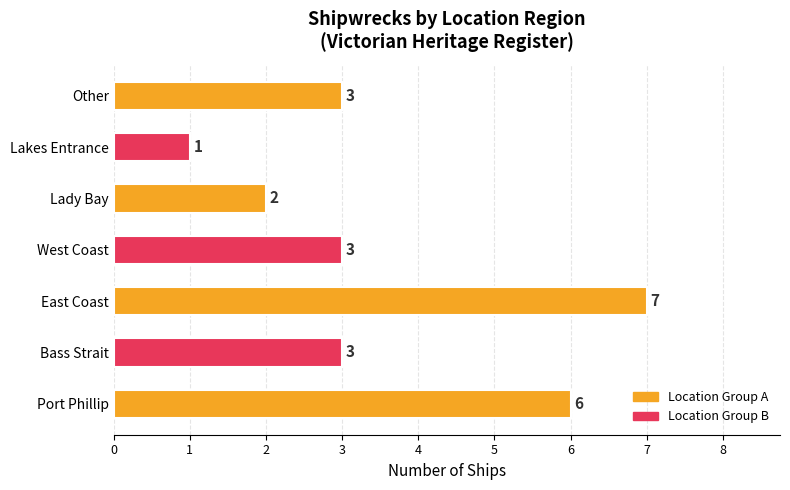

What is the average value?

4